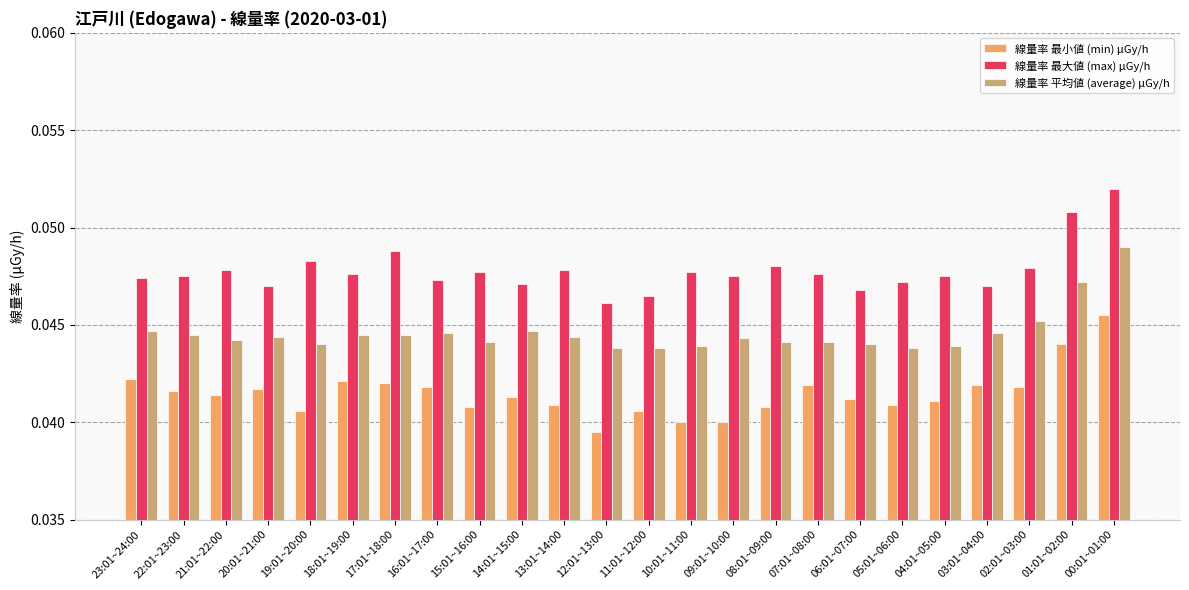

What are all the series names shown in the legend?

線量率 最小値 (min) μGy/h, 線量率 最大値 (max) μGy/h, 線量率 平均値 (average) μGy/h